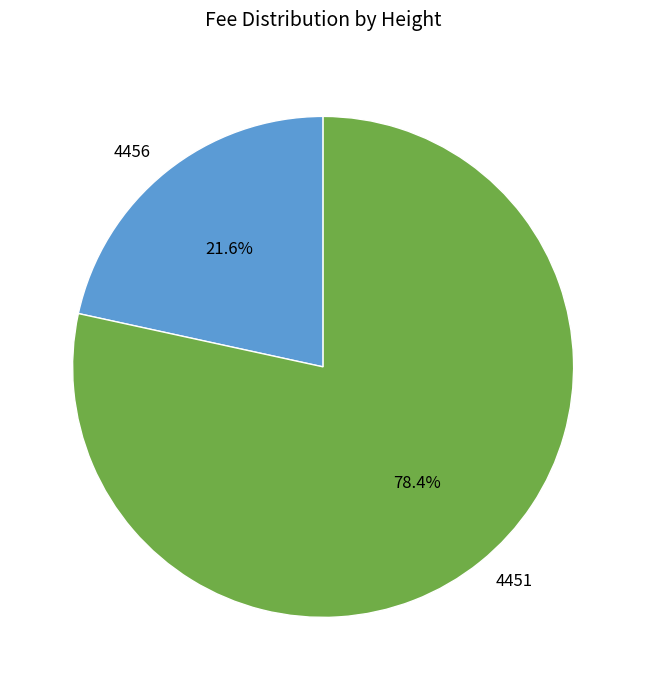

What portion of the pie excludes 4456?

78.4%